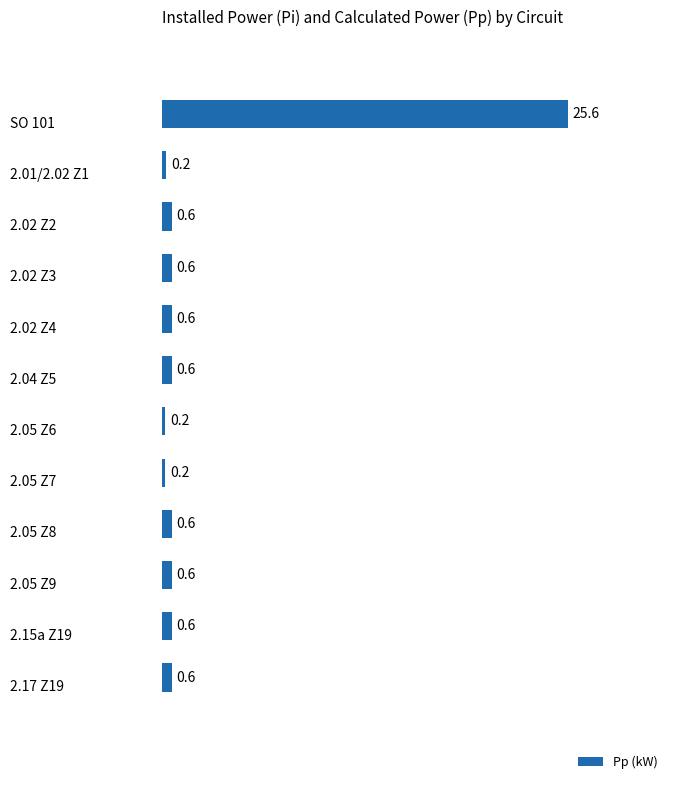

What is the greatest value displayed?

25.6